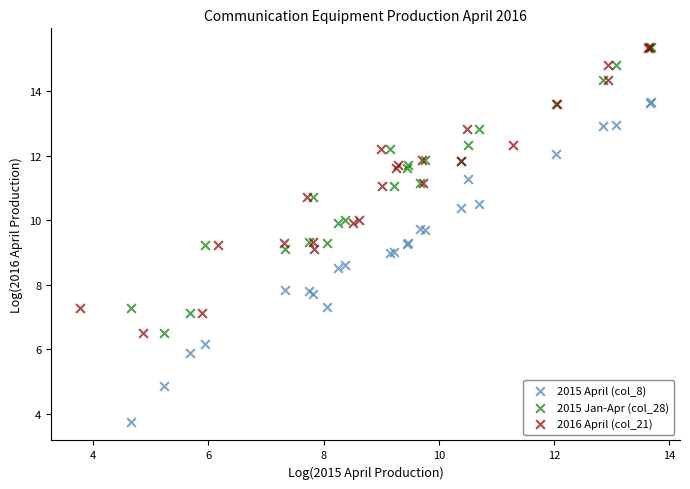

What are all the series names shown in the legend?

2015 April (col_8), 2015 Jan-Apr (col_28), 2016 April (col_21)